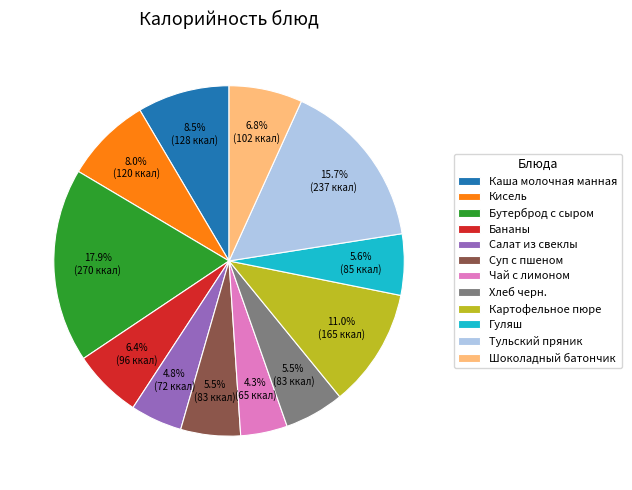

Approximately how many times larger is the value at Чай с лимоном compared to Суп с пшеном?

0.8